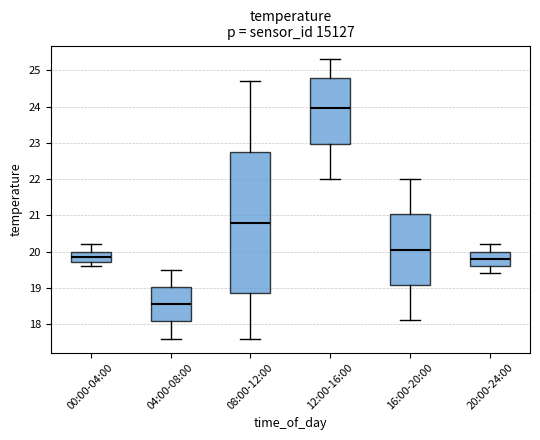

Reading left to right, read every box against the y-axis: the position of its median line, the range the box covers, and the ends of its whiskers. The values are not printed on the chart, so give them approximately, as read against the axis.

00:00-04:00: median 19.9, box 19.7 to 20.0, whiskers 19.6 to 20.2
04:00-08:00: median 18.6, box 18.1 to 19.0, whiskers 17.6 to 19.5
08:00-12:00: median 20.8, box 18.9 to 22.8, whiskers 17.6 to 24.7
12:00-16:00: median 24.0, box 23.0 to 24.8, whiskers 22.0 to 25.3
16:00-20:00: median 20.1, box 19.1 to 21.0, whiskers 18.1 to 22.0
20:00-24:00: median 19.8, box 19.6 to 20.0, whiskers 19.4 to 20.2